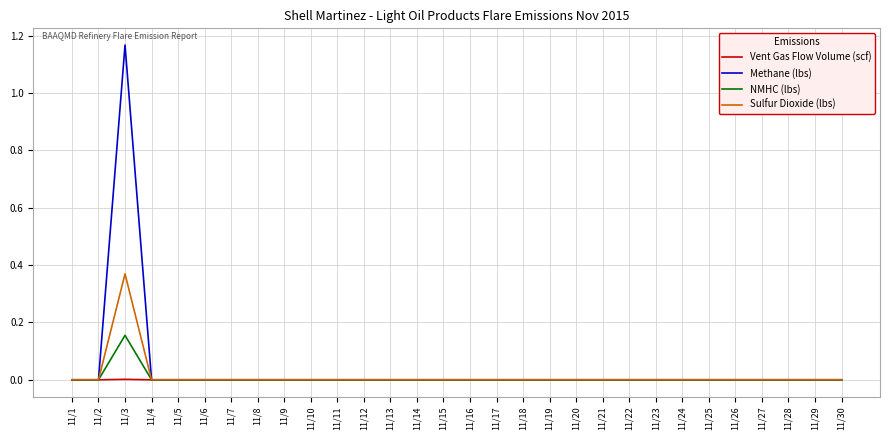

What are all the series names shown in the legend?

Vent Gas Flow Volume (scf), Methane (lbs), NMHC (lbs), Sulfur Dioxide (lbs)